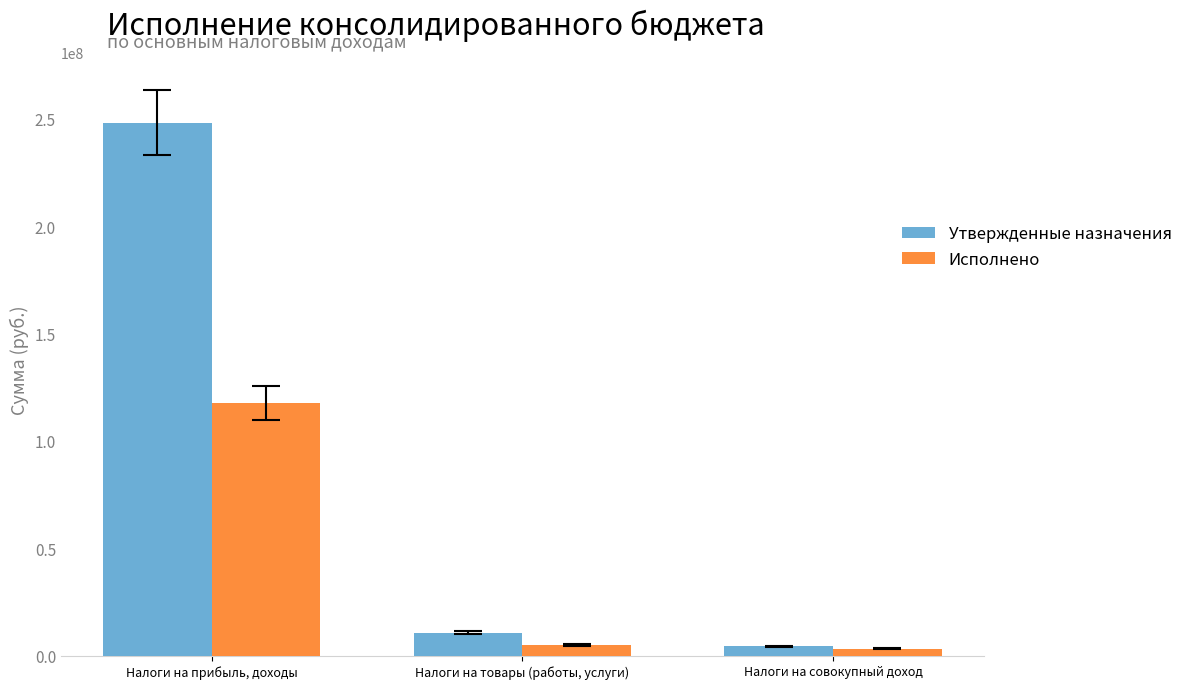

Count the number of categories in the chart.

3